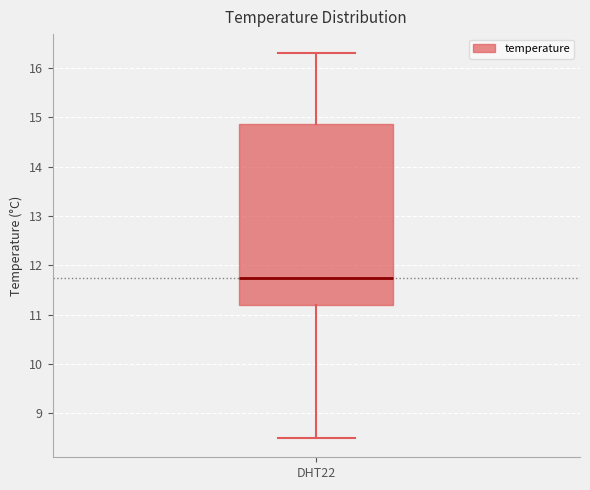

Where is the lower edge of the box for DHT22 on the y-axis? The values are not printed on the chart, so give them approximately, as read against the axis.

11.2